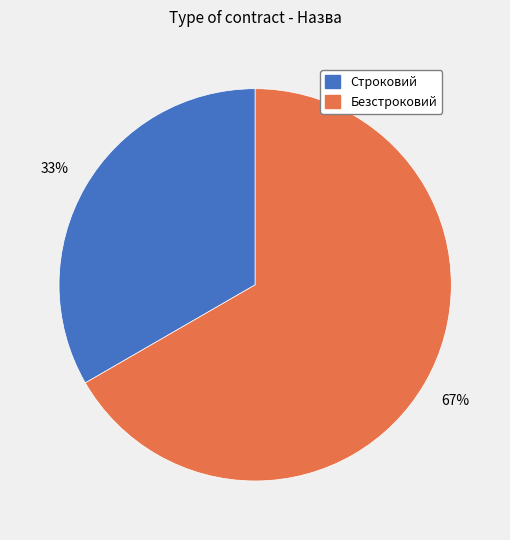

Which slice represents more than half of the pie?

Безстроковий